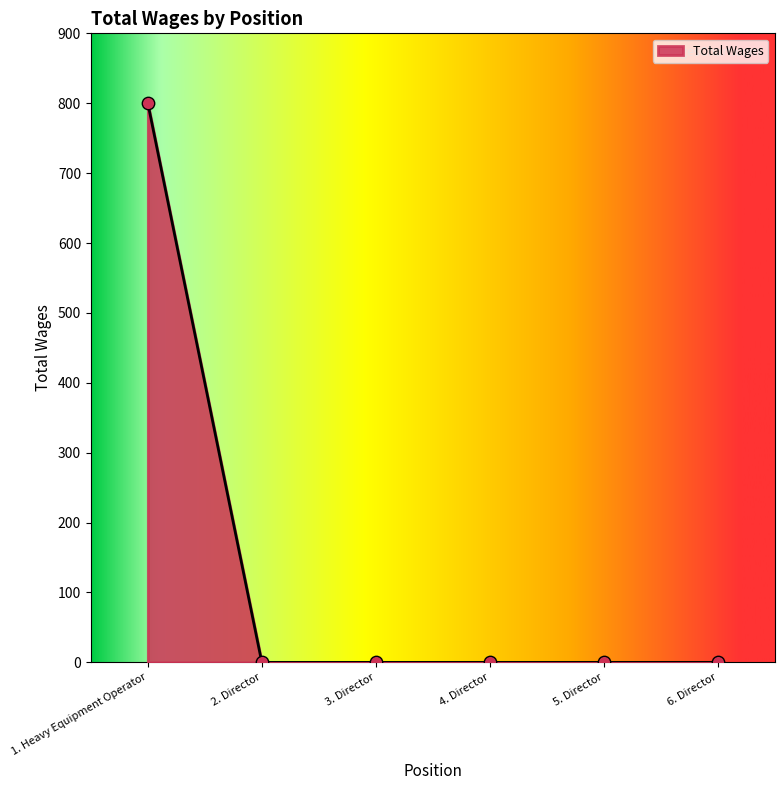

Between 1. Heavy Equipment Operator and 4. Director, which is larger?

1. Heavy Equipment Operator